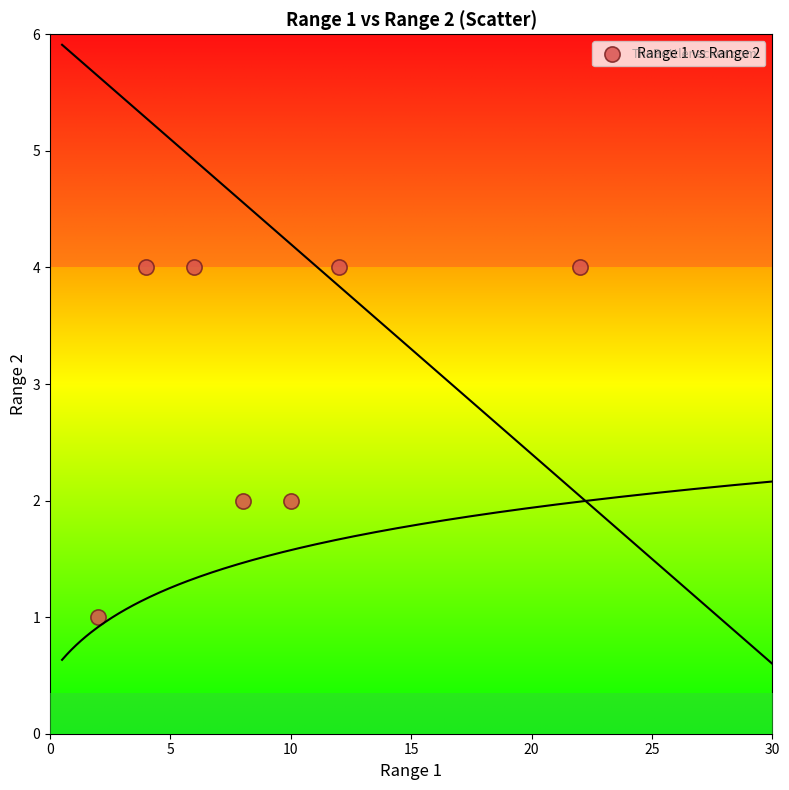

What is the average X value?

9